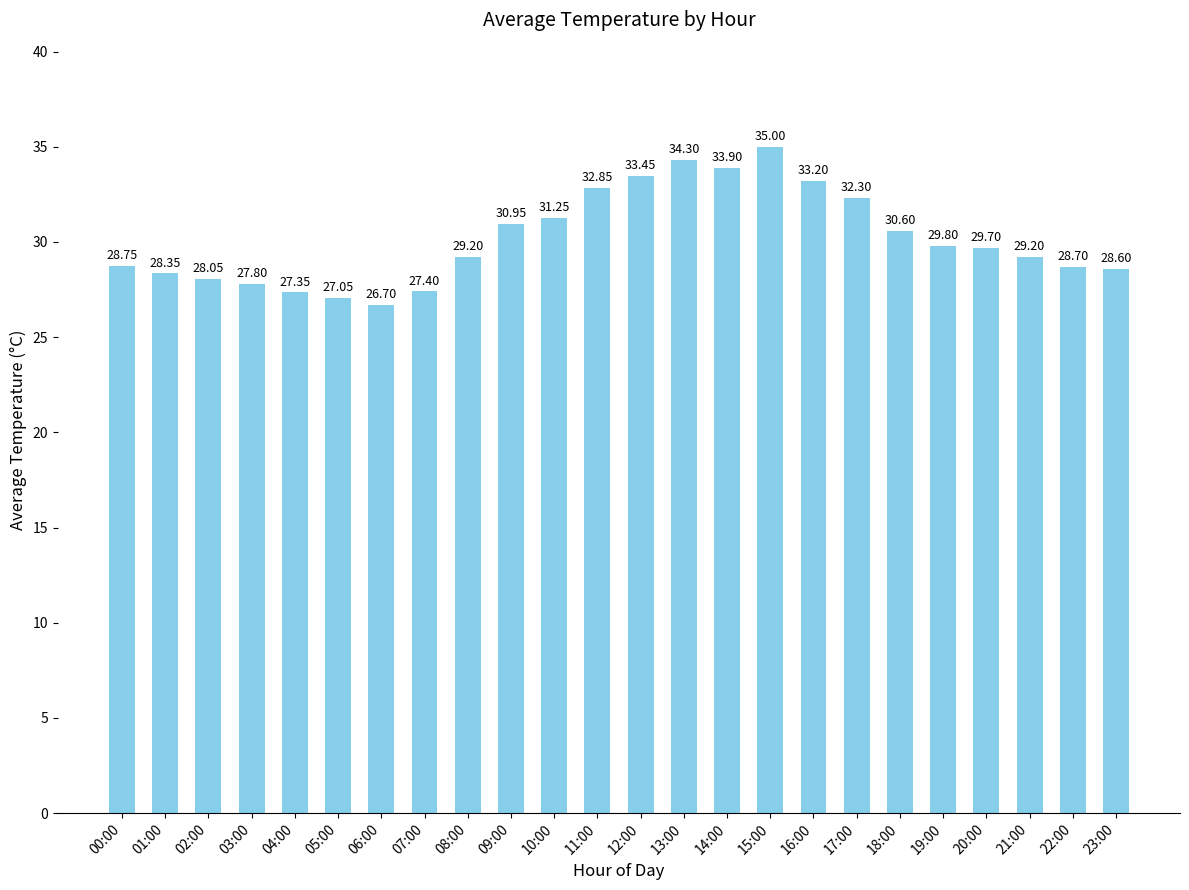

Which has a higher value, 16:00 or 23:00?

16:00